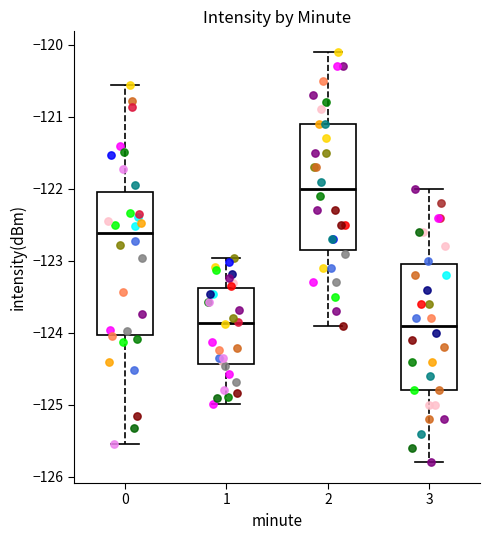

Reading left to right, transcribe this box plot: for each box, give where its median line is, the range the box spans, and where its two whiskers end, as read against the y-axis. The values are not printed on the chart, so give them approximately, as read against the axis.

0: median -122.6, box -124.0 to -122.0, whiskers -125.5 to -120.6
1: median -123.9, box -124.4 to -123.4, whiskers -125.0 to -123.0
2: median -122.0, box -122.8 to -121.1, whiskers -123.9 to -120.1
3: median -123.9, box -124.8 to -123.0, whiskers -125.8 to -122.0